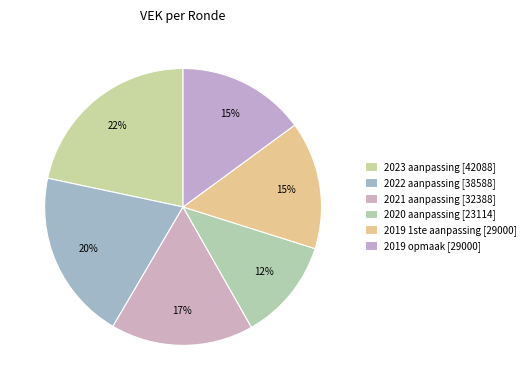

To the nearest percent, what is the average slice percentage?

17%